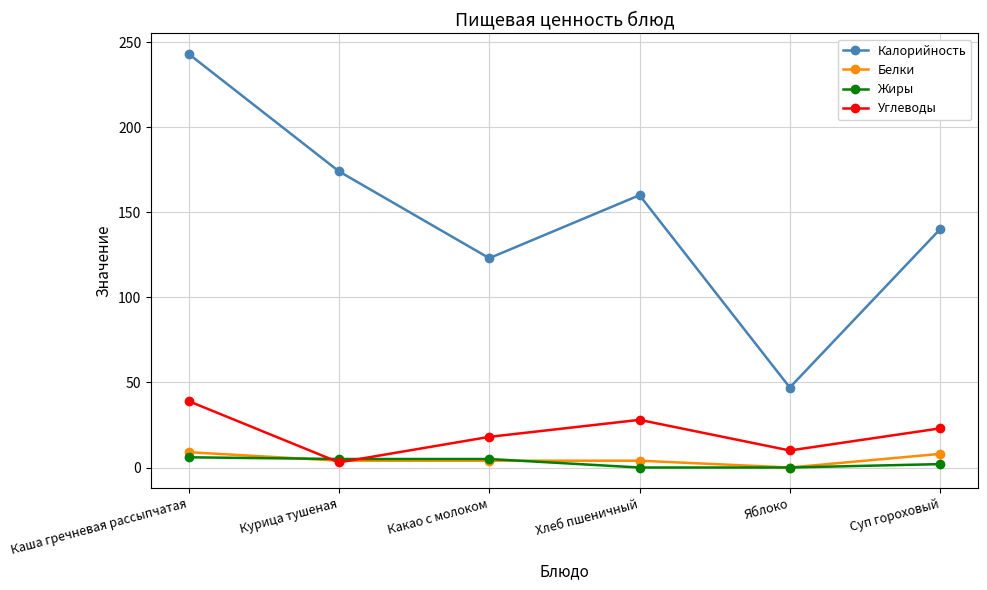

What is the difference between the highest and lowest values at Каша гречневая рассыпчатая?

237